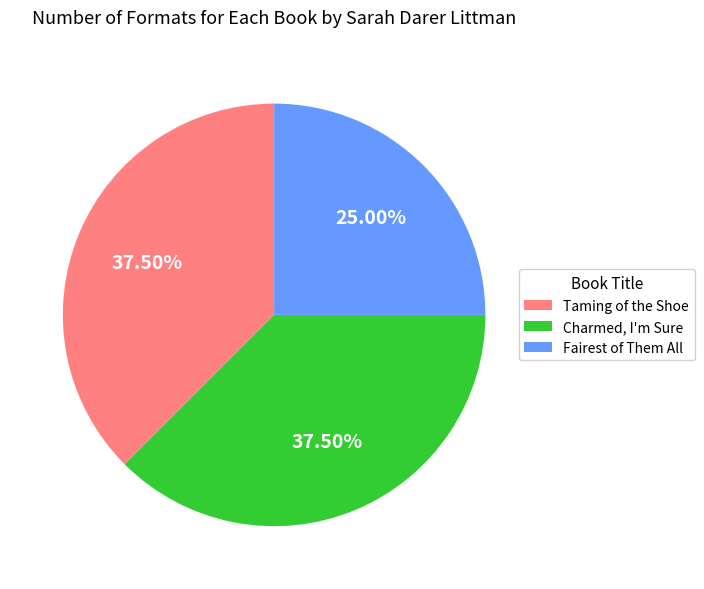

Does Taming of the Shoe represent more than half of the total?

No